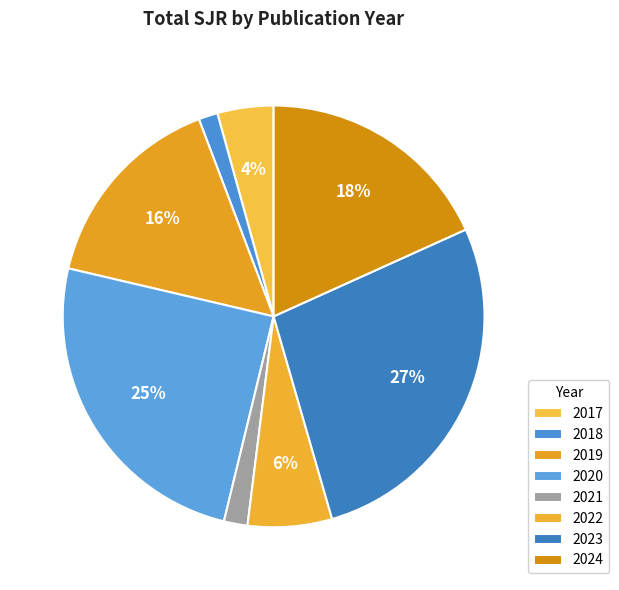

Which slice is the largest?

2023